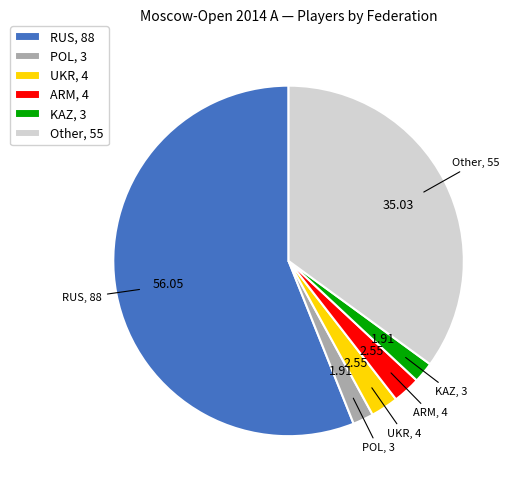

Which has a higher value, KAZ or Other?

Other